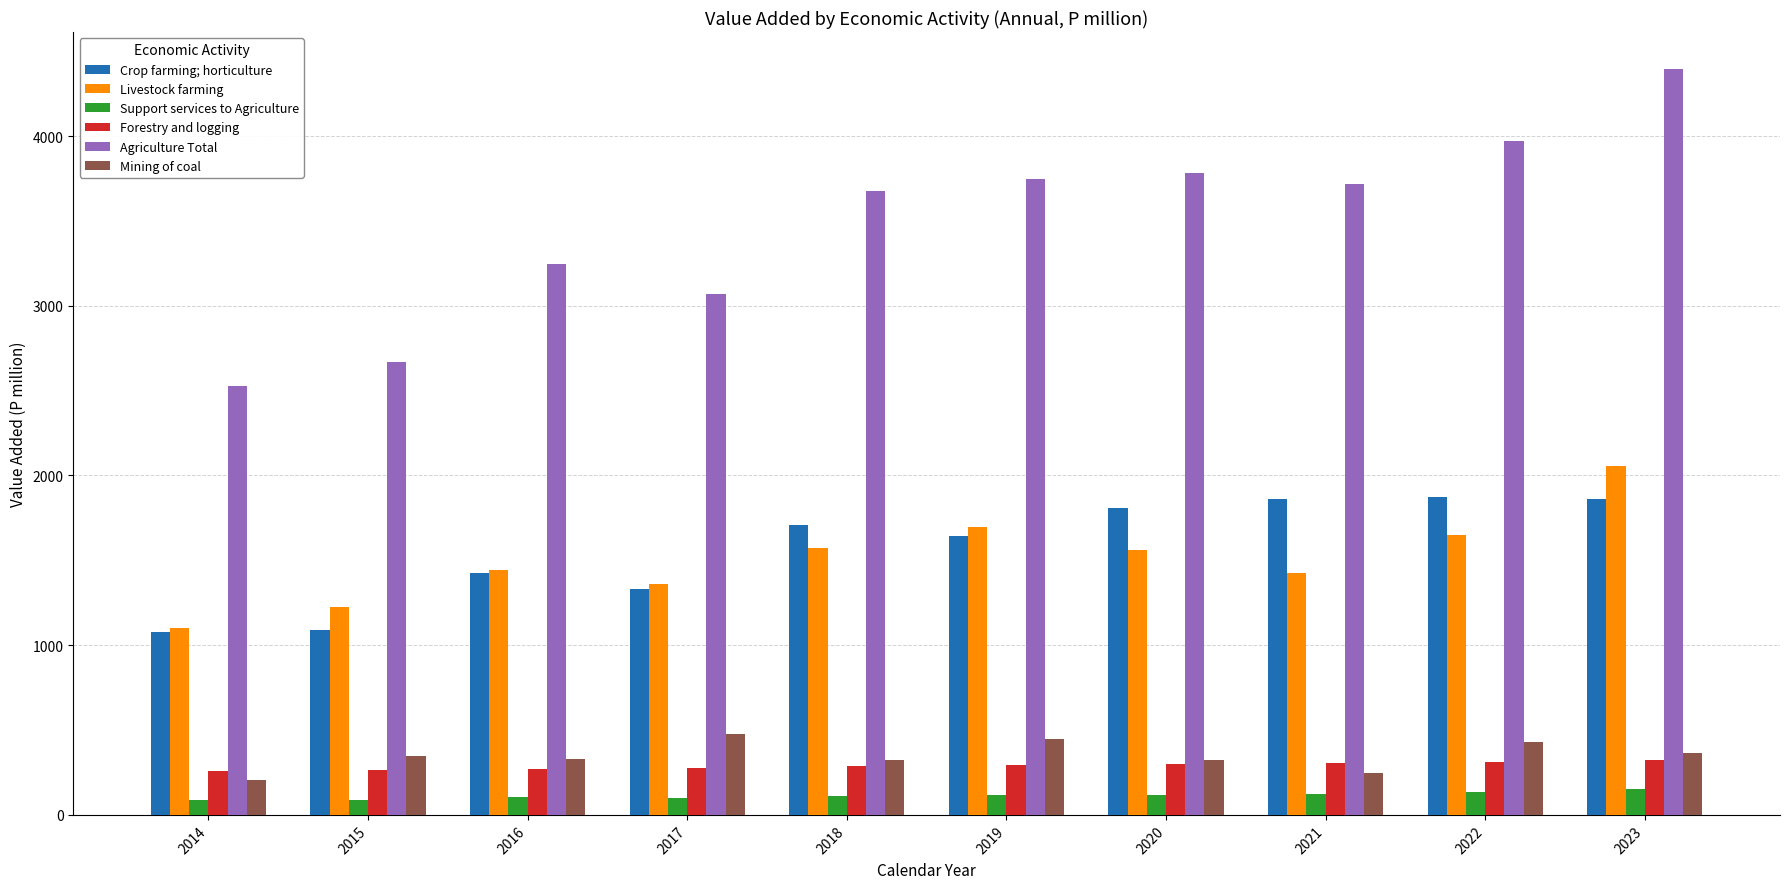

What value does the Agriculture Total series have at 2020?

3784.4